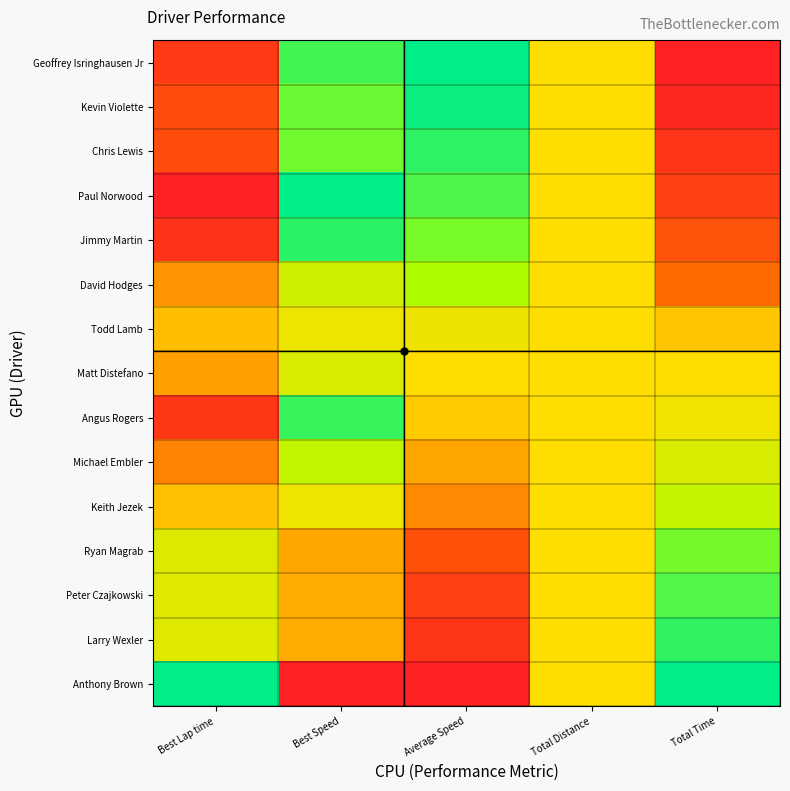

Which series has the largest total across all categories?

Anthony Brown